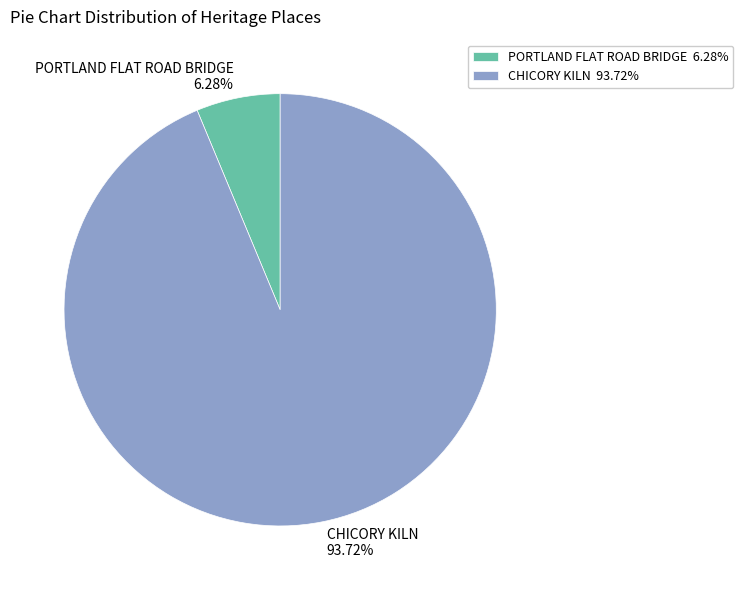

What percentage is the PORTLAND FLAT ROAD BRIDGE slice, to the nearest percent?

6%